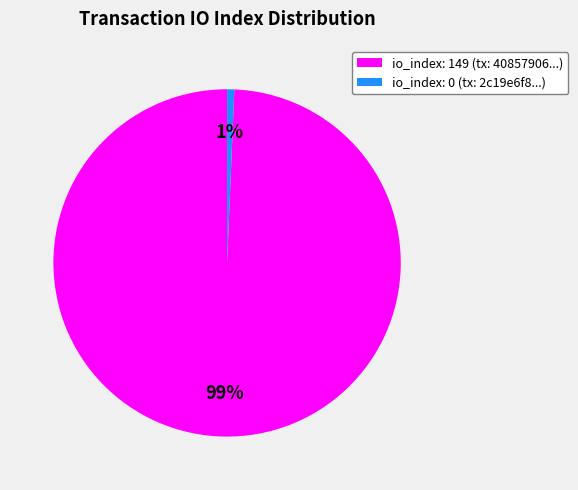

Count the number of slices in the pie.

2